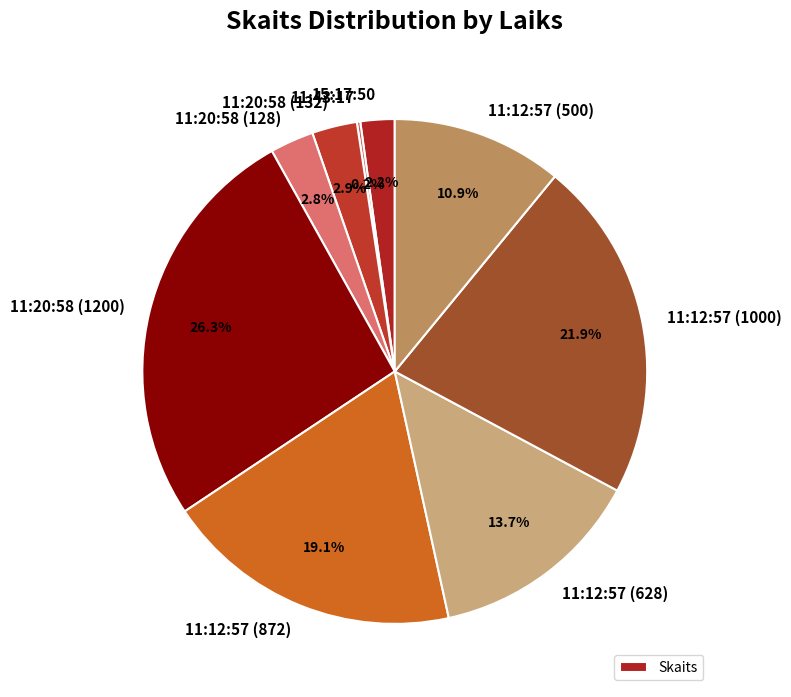

To the nearest percent, what portion does 11:12:57 (872) represent?

19%